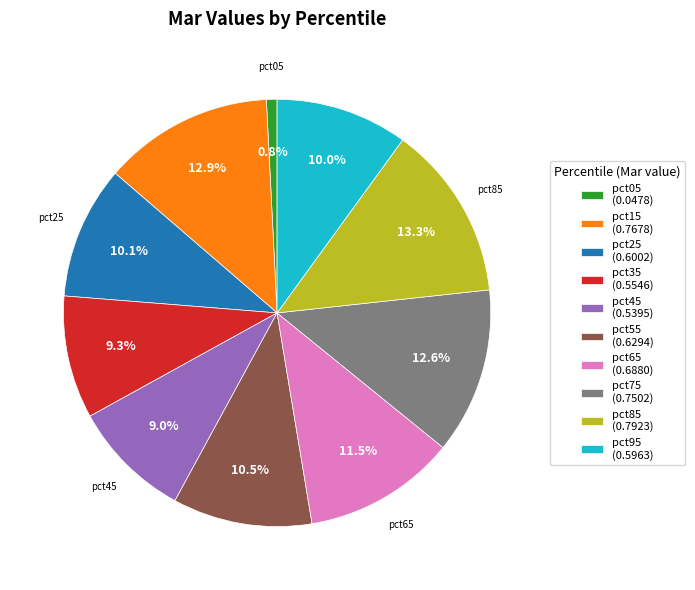

To the nearest percent, what percentage of the pie is pct25?

10%